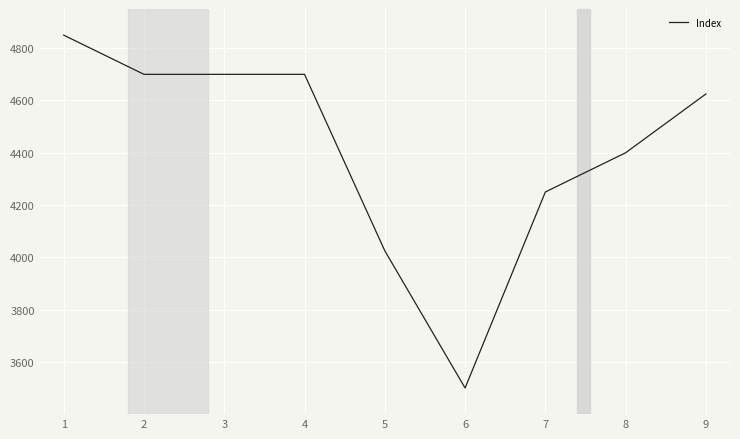

The value at 9 is 1127. True or false?

False